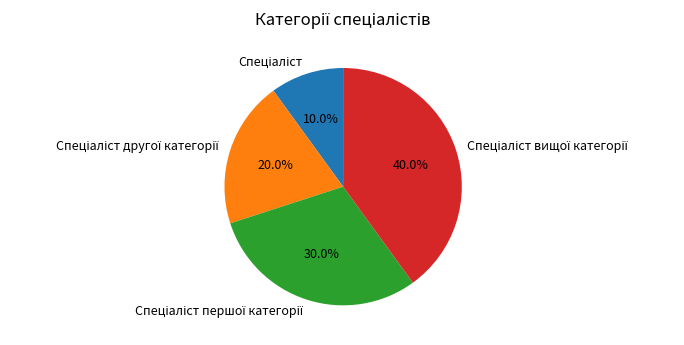

Does any single category account for the majority?

No